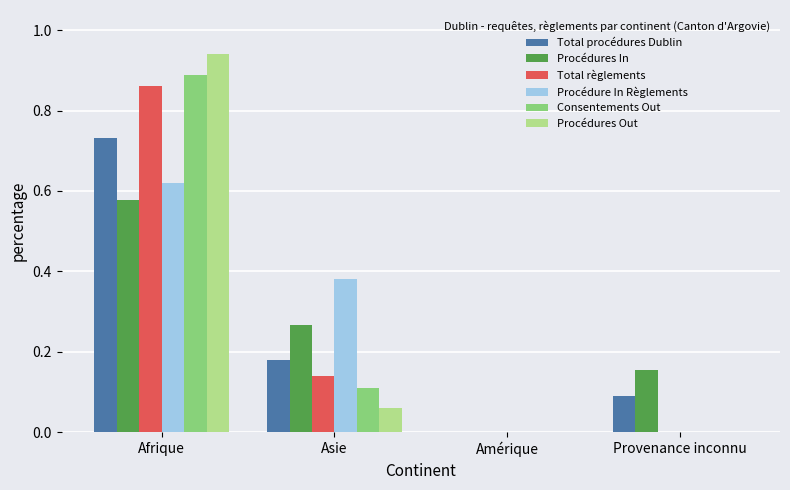

At which label does Procédure In Règlements reach its peak?

Afrique